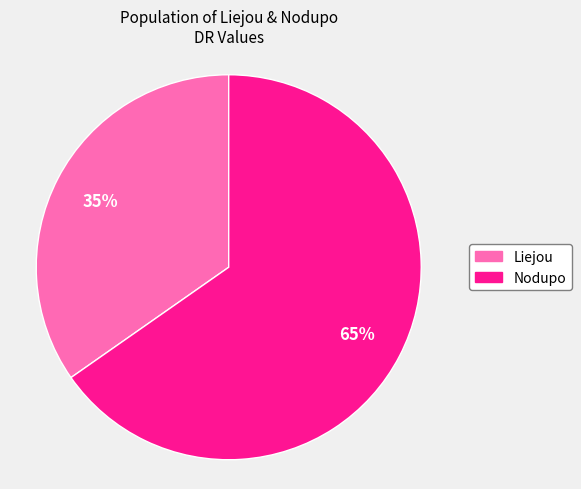

To the nearest percent, what percentage of the pie is Nodupo?

65%